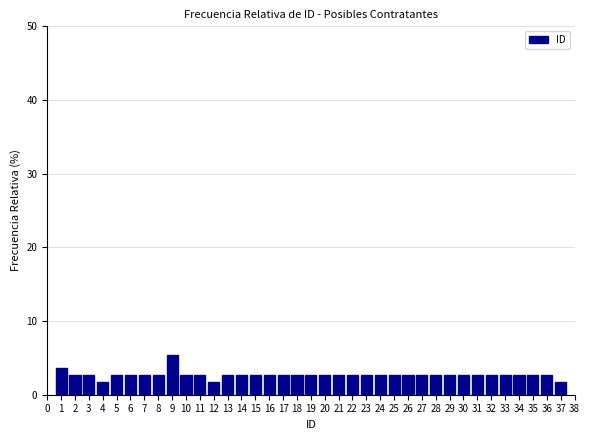

What is the value of the 33rd bar from the left?

2.7